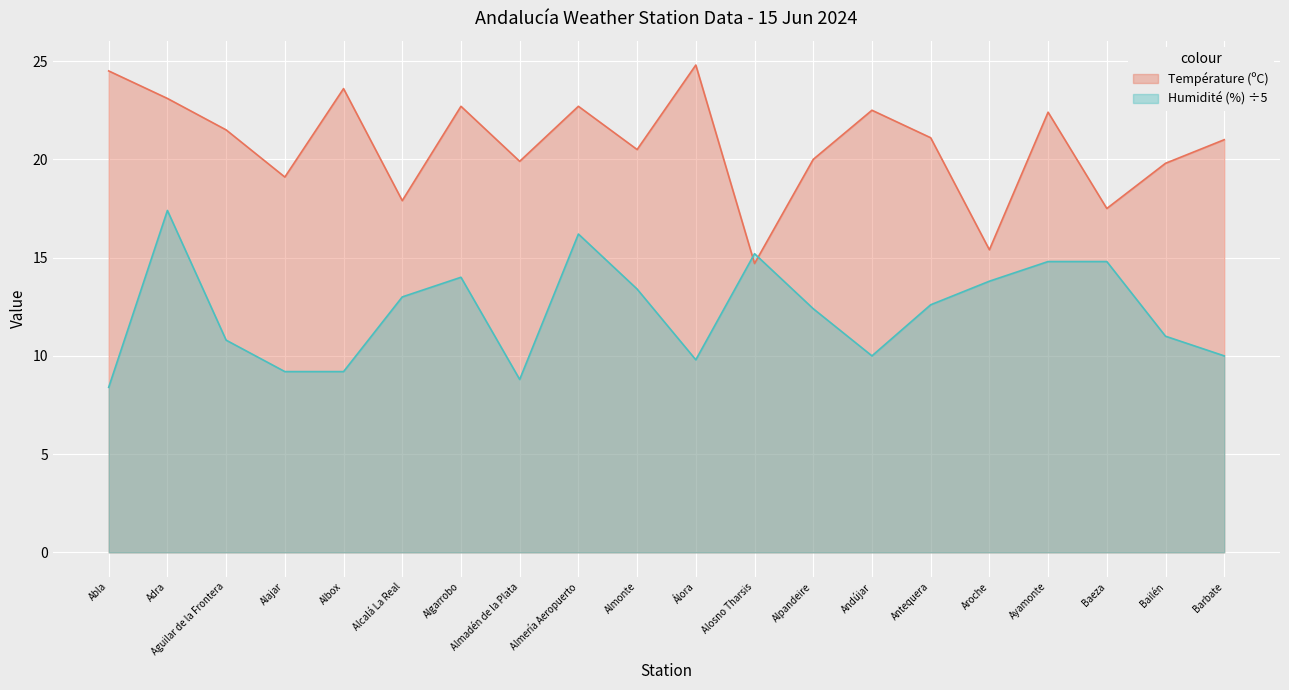

What is the average value of the Température (ºC) series?

20.7